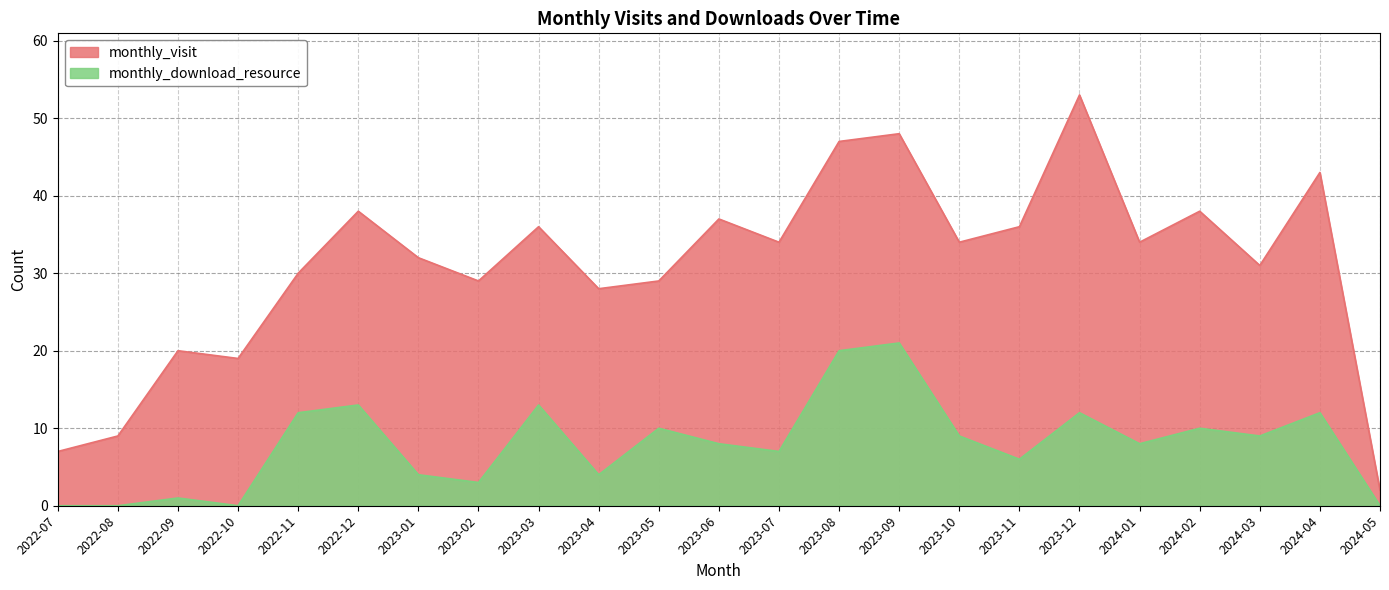

True or false: monthly_visit and monthly_download_resource cross at least once.

False